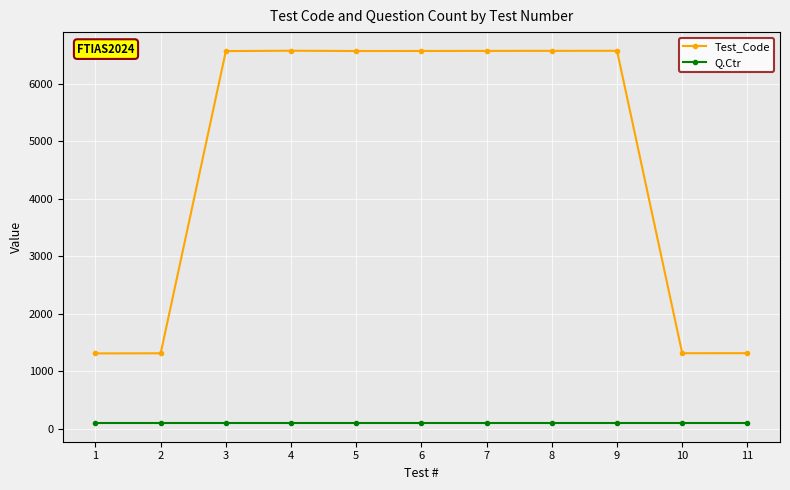

How many data points in Test_Code are less than 6565?

5